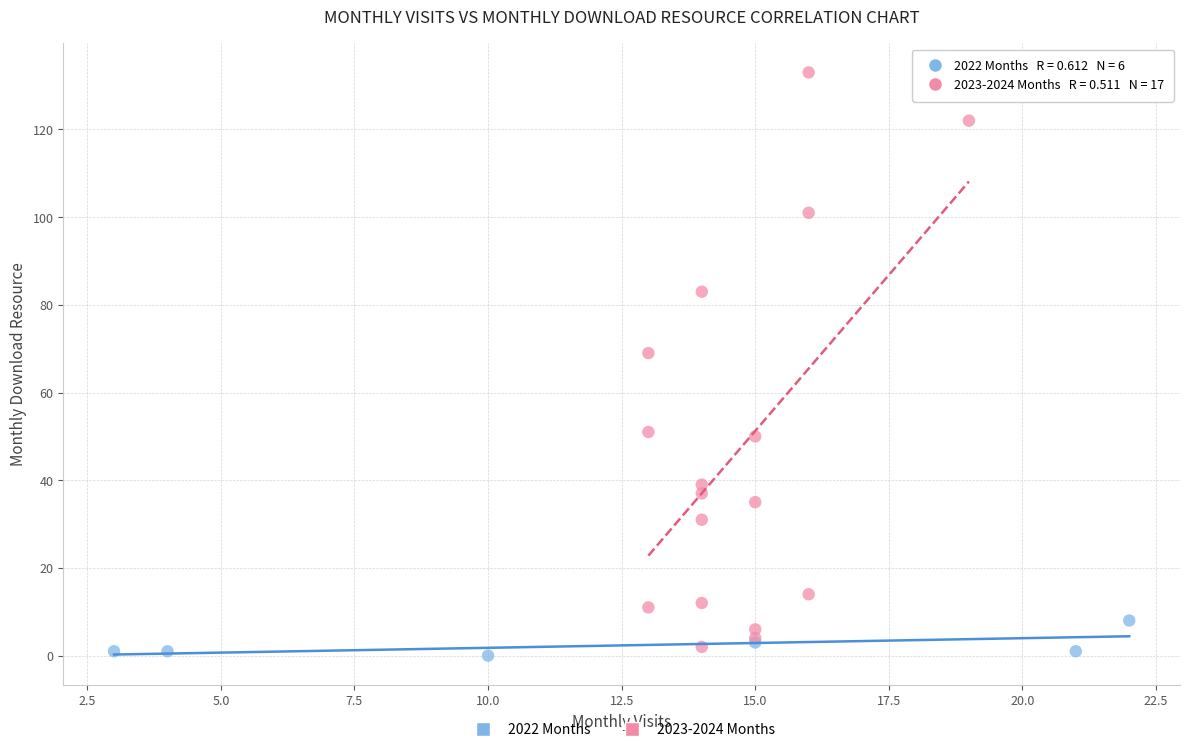

Which series reaches the maximum Y coordinate?

2023-2024 Months